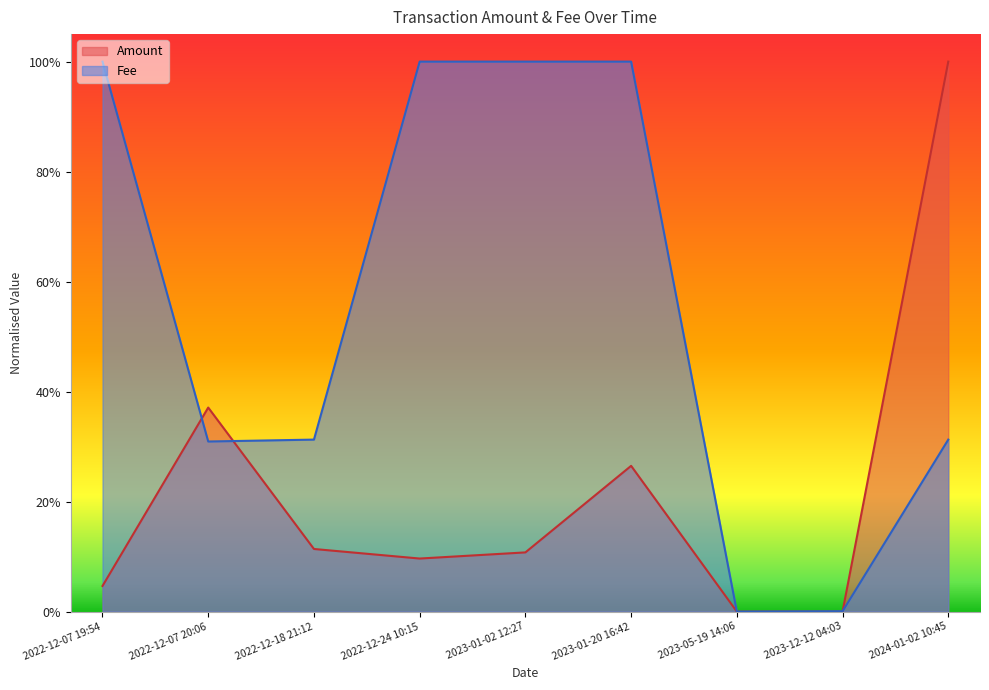

After their last crossing, which series has the higher values: Fee or Amount?

Amount